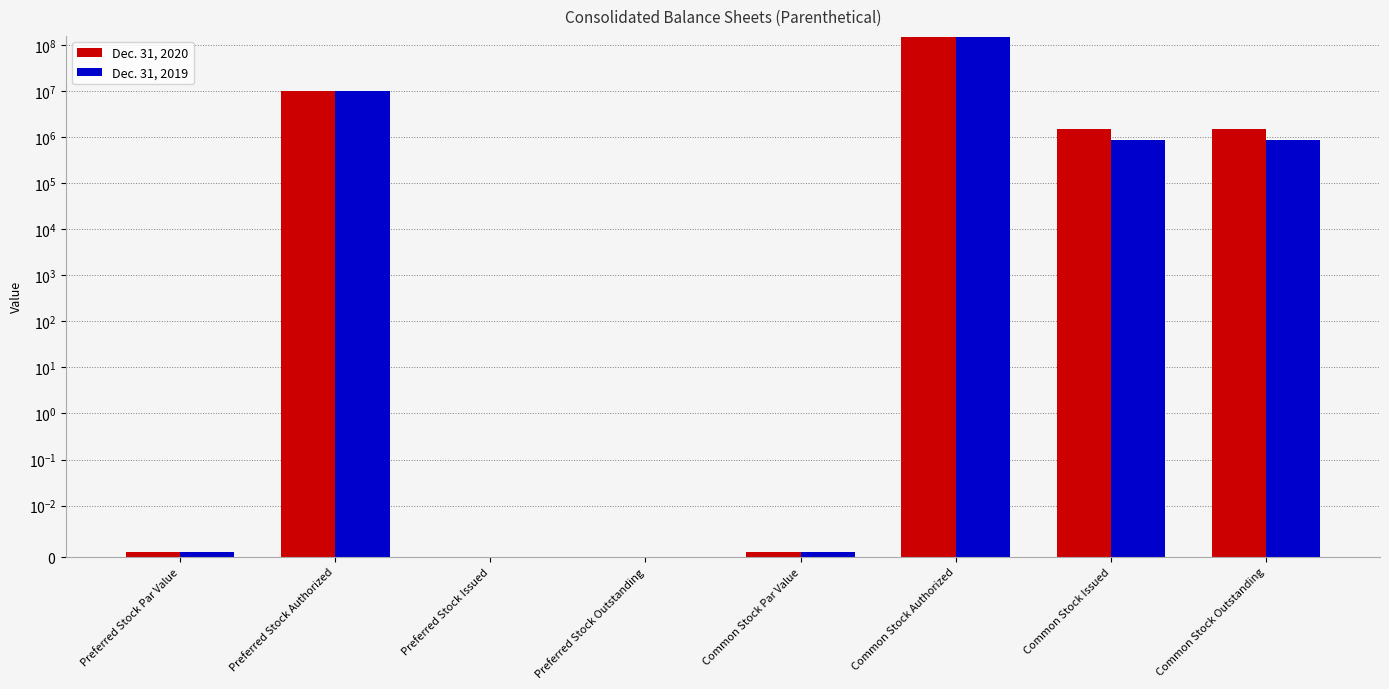

What is the average value of the Dec. 31, 2020 series?

20371090.5